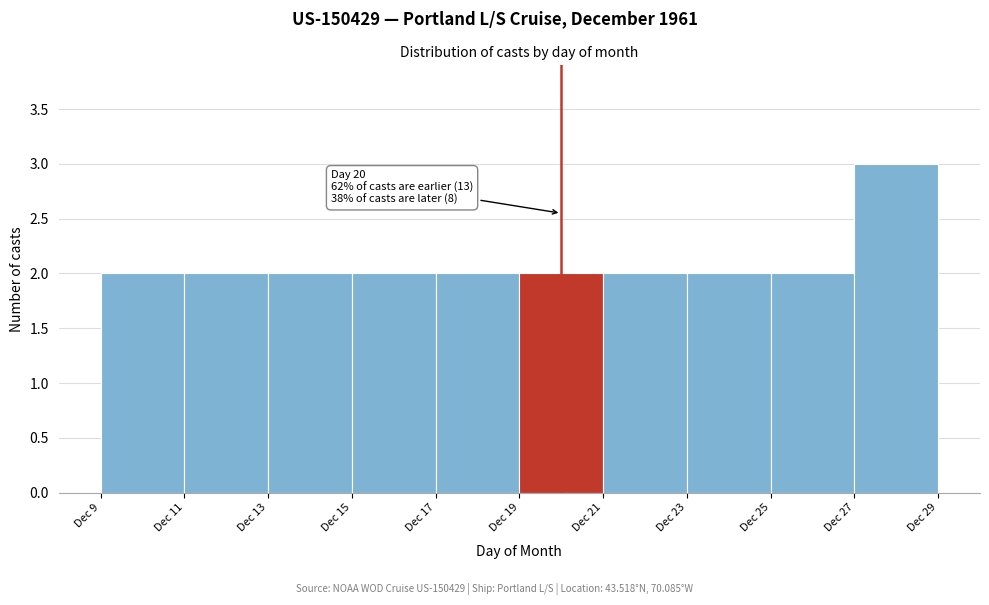

Over which range of the x-axis is the bar tallest?

27 to 29